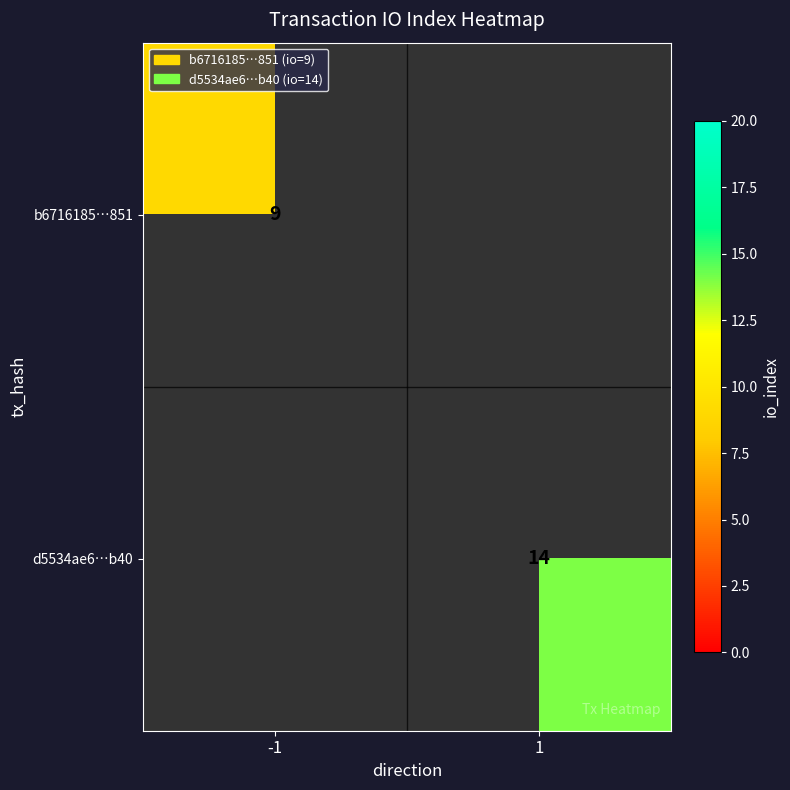

True or false: b6716185…851 has a value of 9 at -1.

True